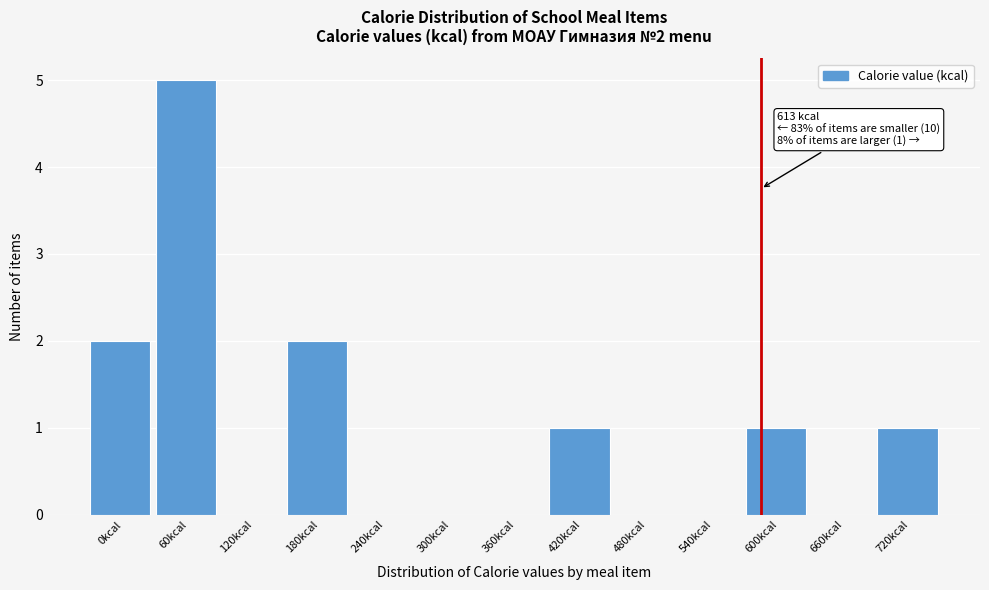

What is the maximum value shown in the chart?

5